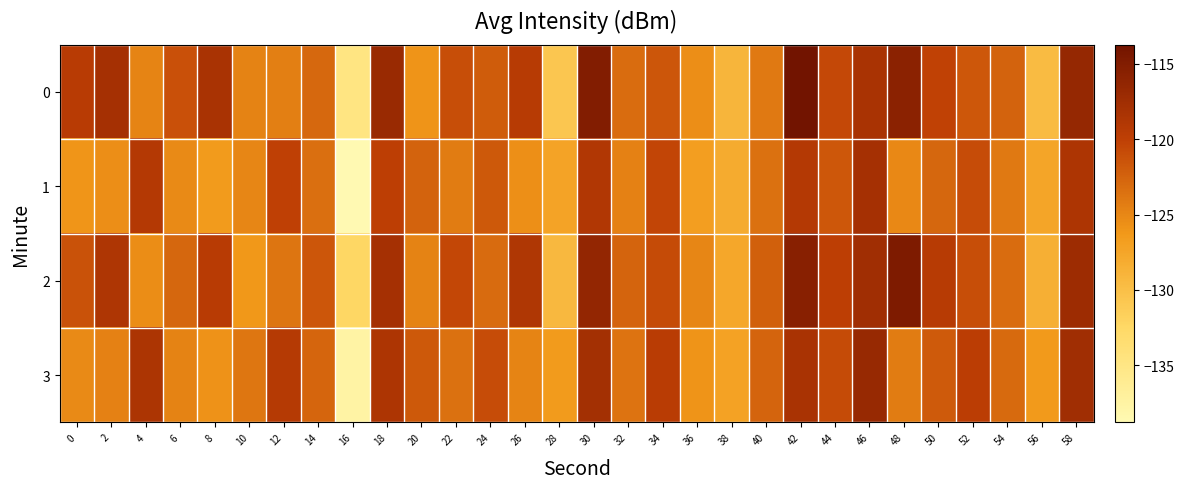

What is the minimum value shown in the chart?

-138.8